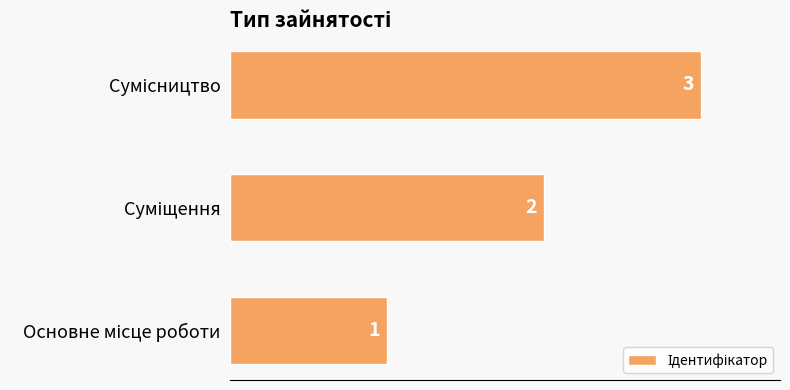

What is the sum of all values?

6